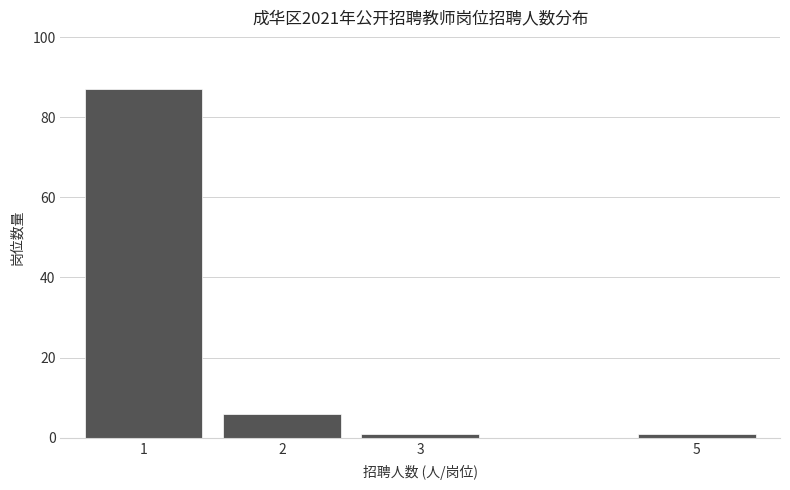

Reading left to right, list all the values displayed in this chart.

1=87	2=6	3=1	5=1